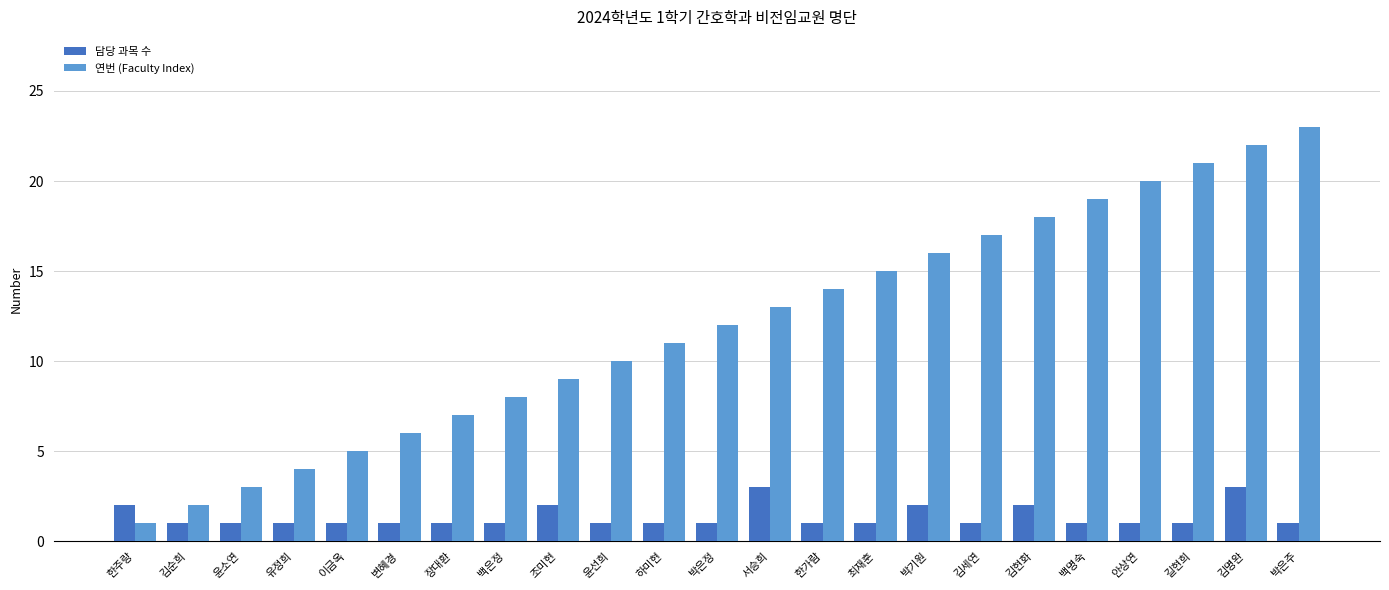

Rank the series by their maximum value, from lowest to highest.

담당 과목 수, 연번 (Faculty Index)